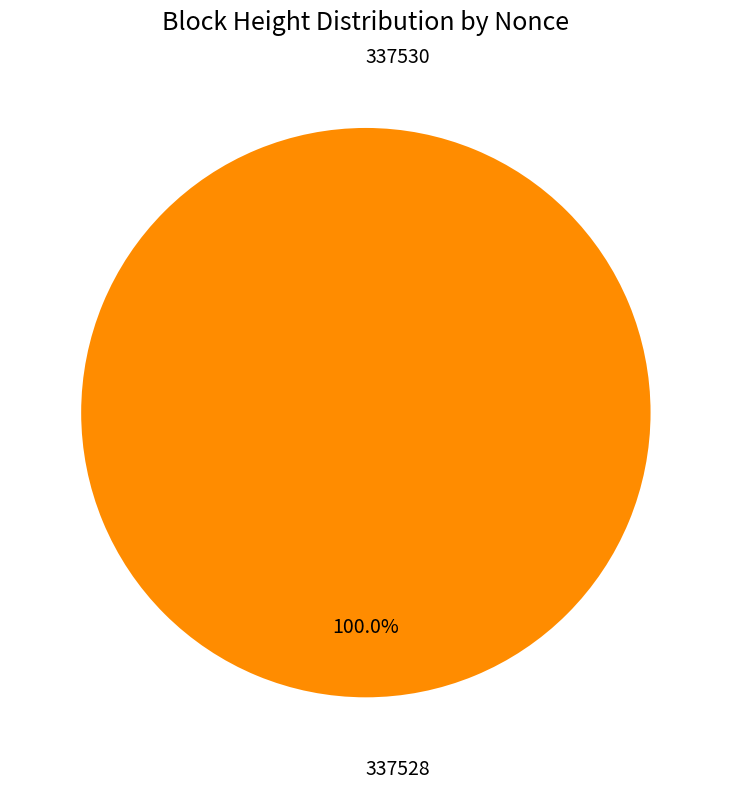

Rank the categories by value from lowest to highest.

337530, 337528